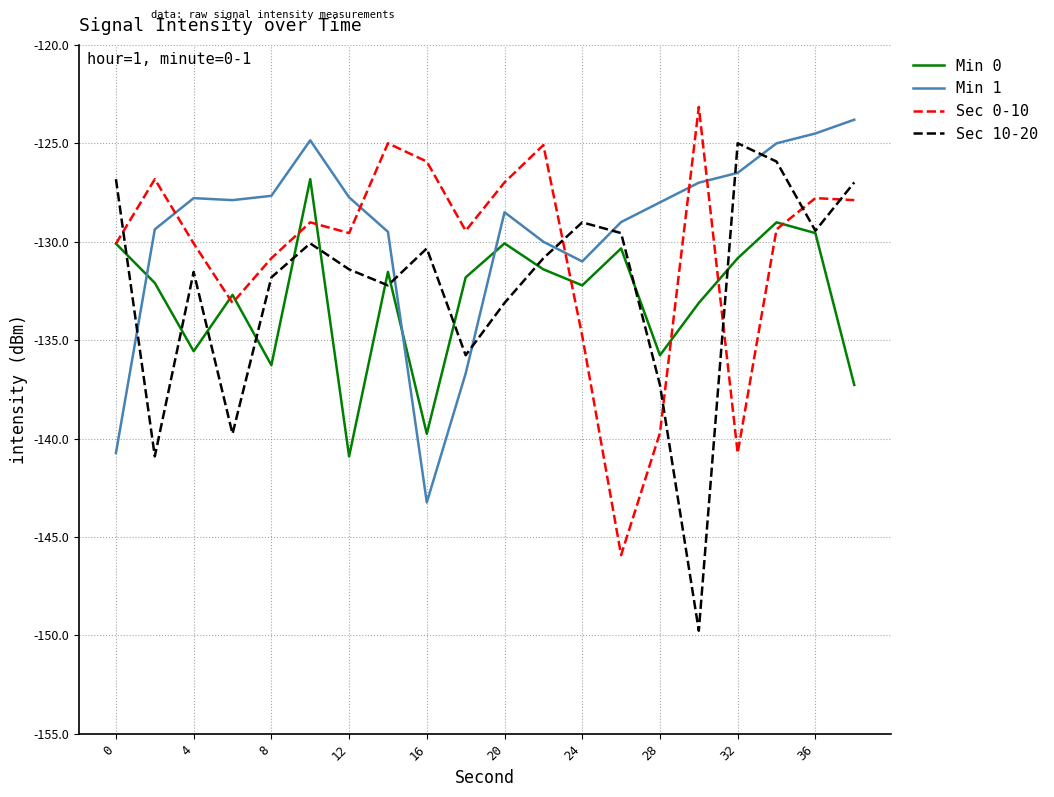

True or false: Min 0 and Min 1 cross at least once.

True